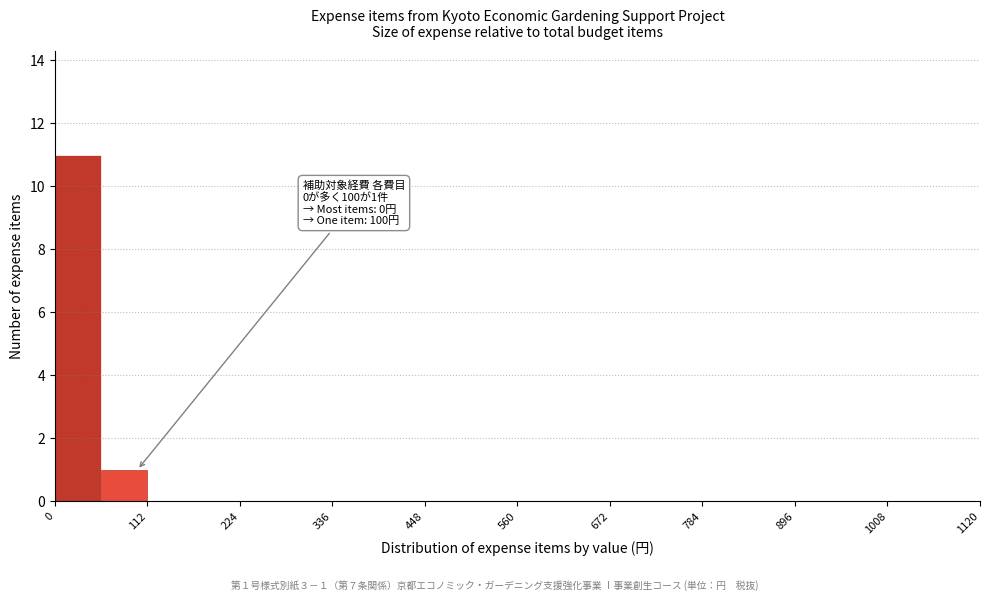

Around what value on the x-axis is the tallest bar? Give the approximate position of its centre, as read against the axis.

20